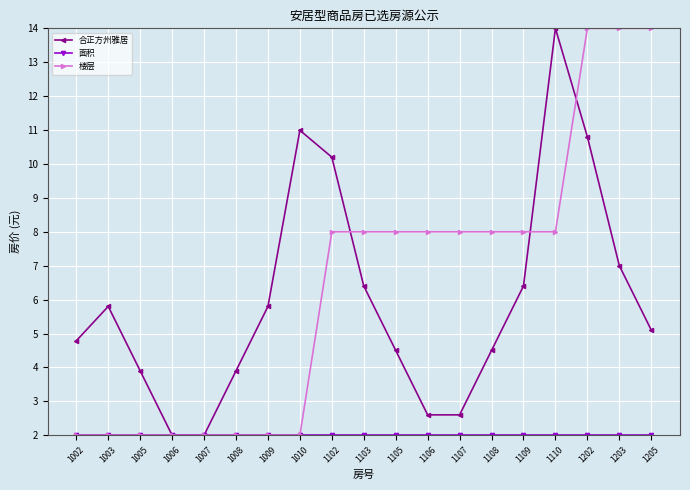

What is the sum of the 楼层 values at 1107 and 1110?

16.0